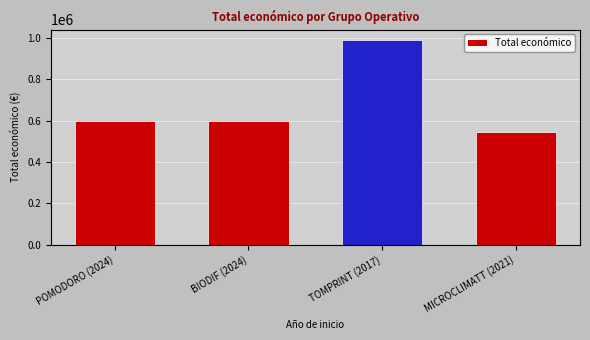

What position from the right is TOMPRINT (2017)?

2